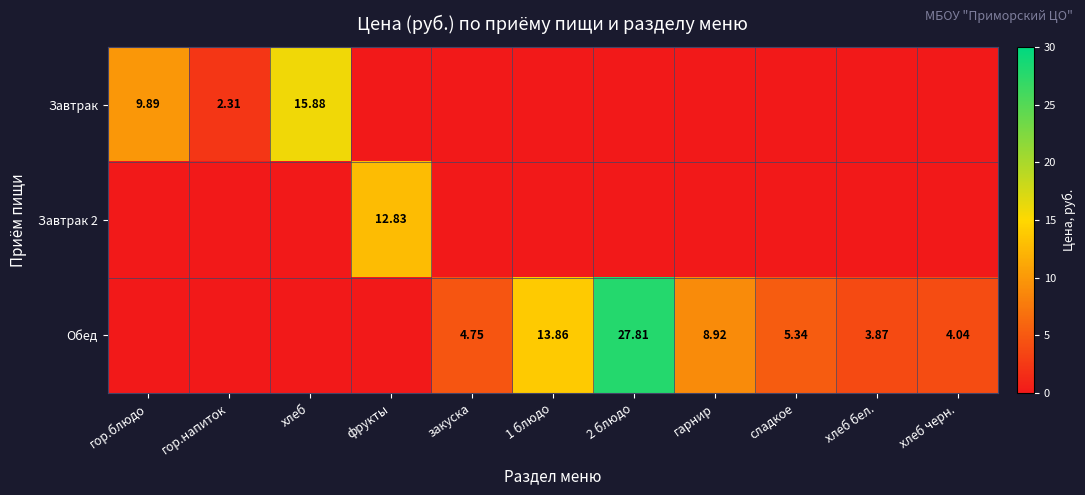

Which label corresponds to the largest value in the chart?

2 блюдо